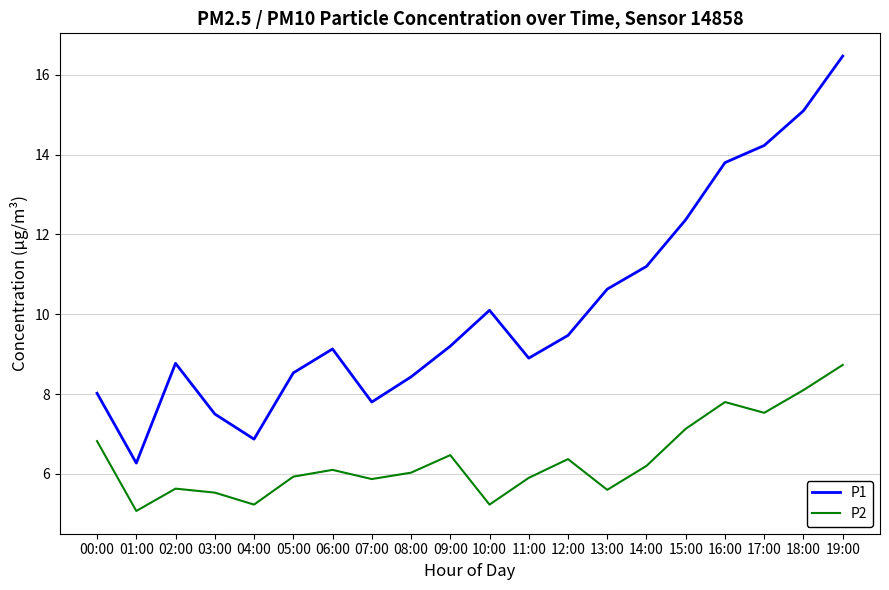

True or false: P2 and P1 cross at least once.

False